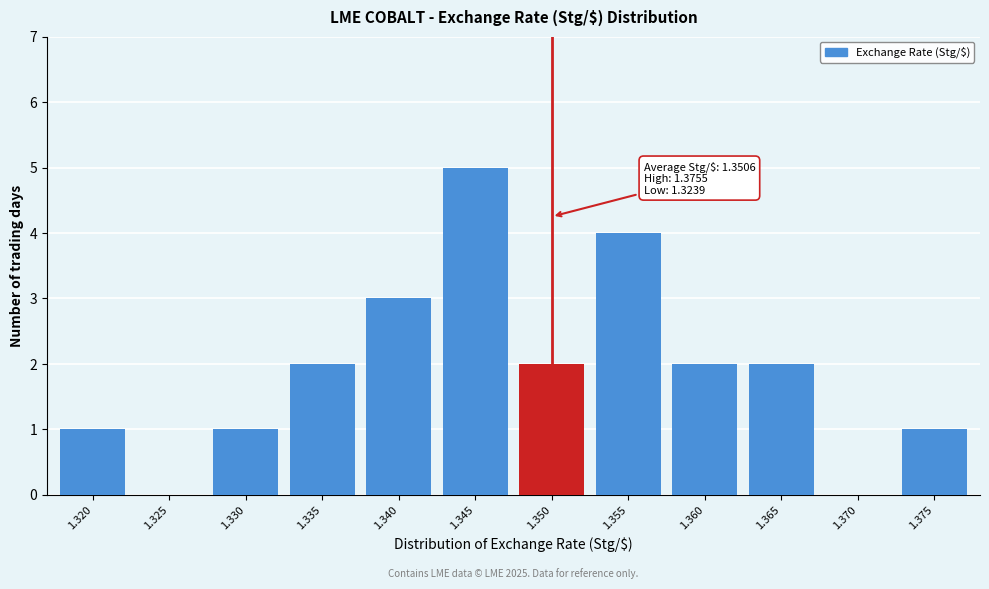

Reading right to left, extract all data points from this chart.

1.375=1	1.370=0	1.365=2	1.360=2	1.355=4	1.350=2	1.345=5	1.340=3	1.335=2	1.330=1	1.325=0	1.320=1